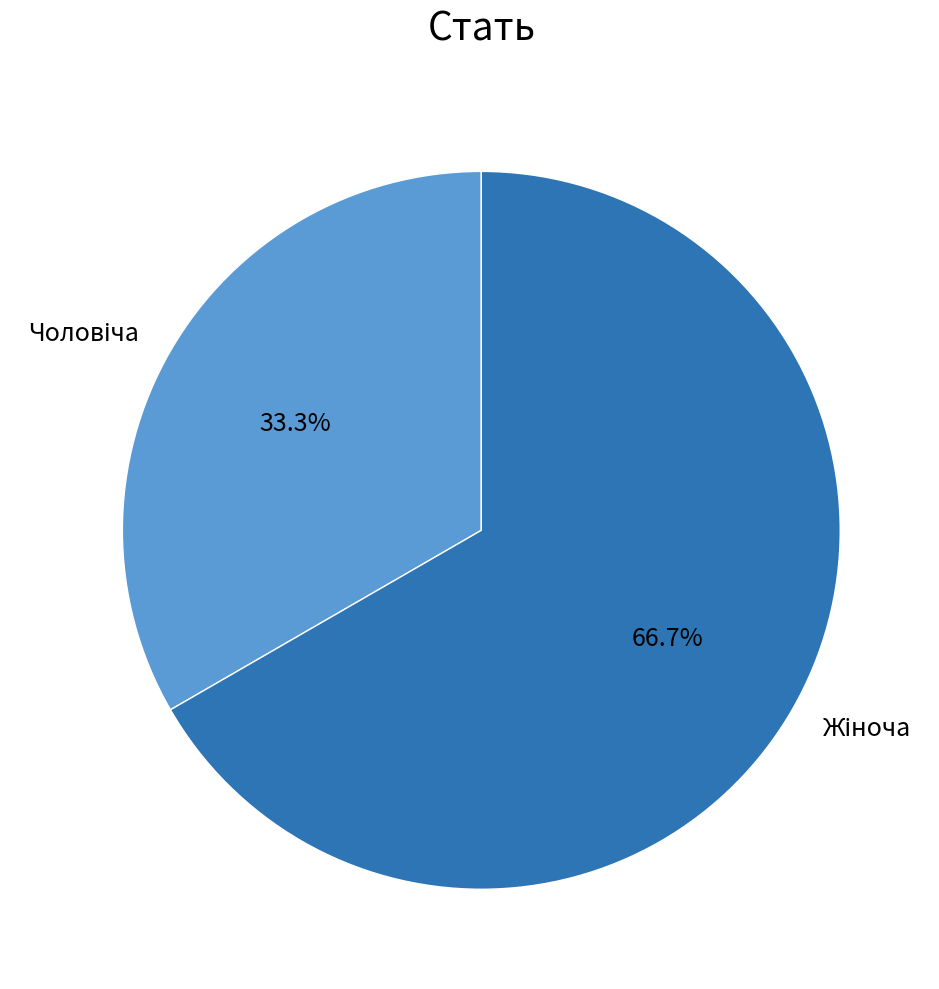

What portion of the pie excludes Чоловіча?

66.7%